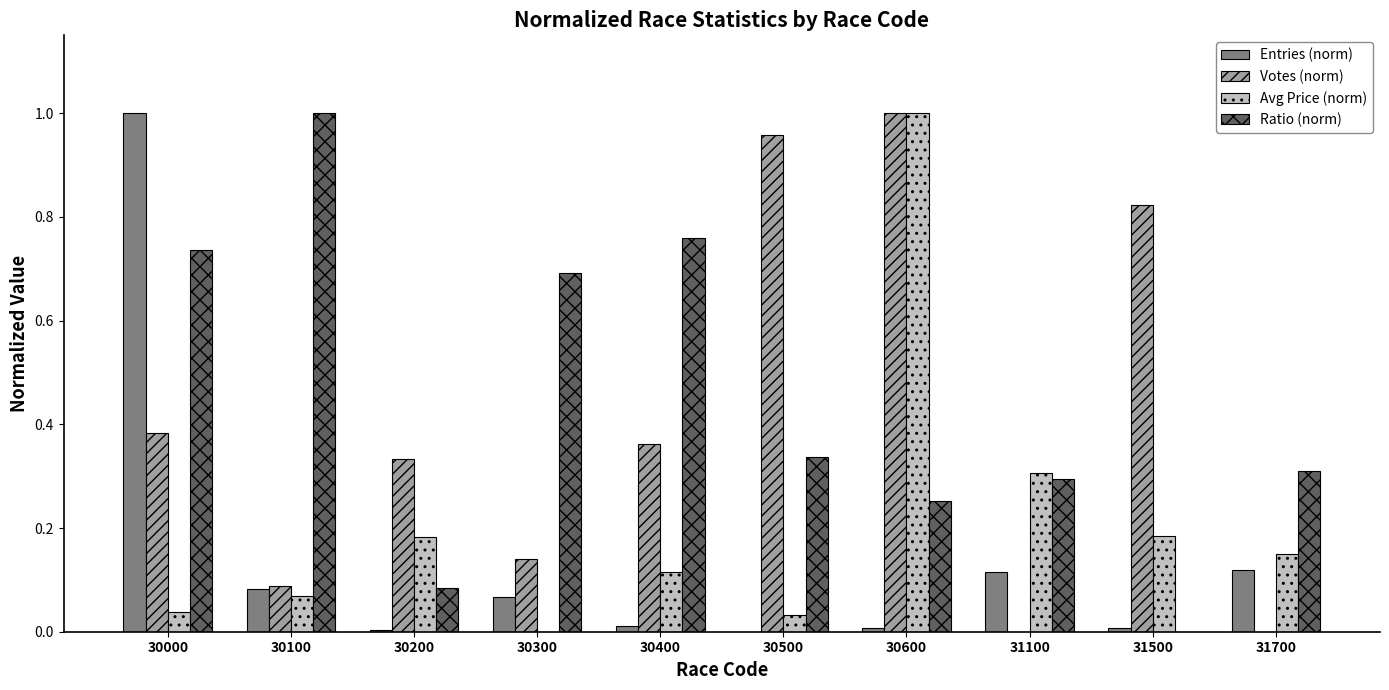

The value of Votes (norm) at 31100 is 0.0. True or false?

True